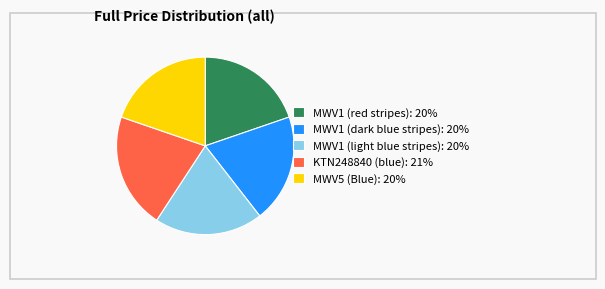

Between KTN248840 (blue) and MWV5 (Blue), which is larger?

KTN248840 (blue)